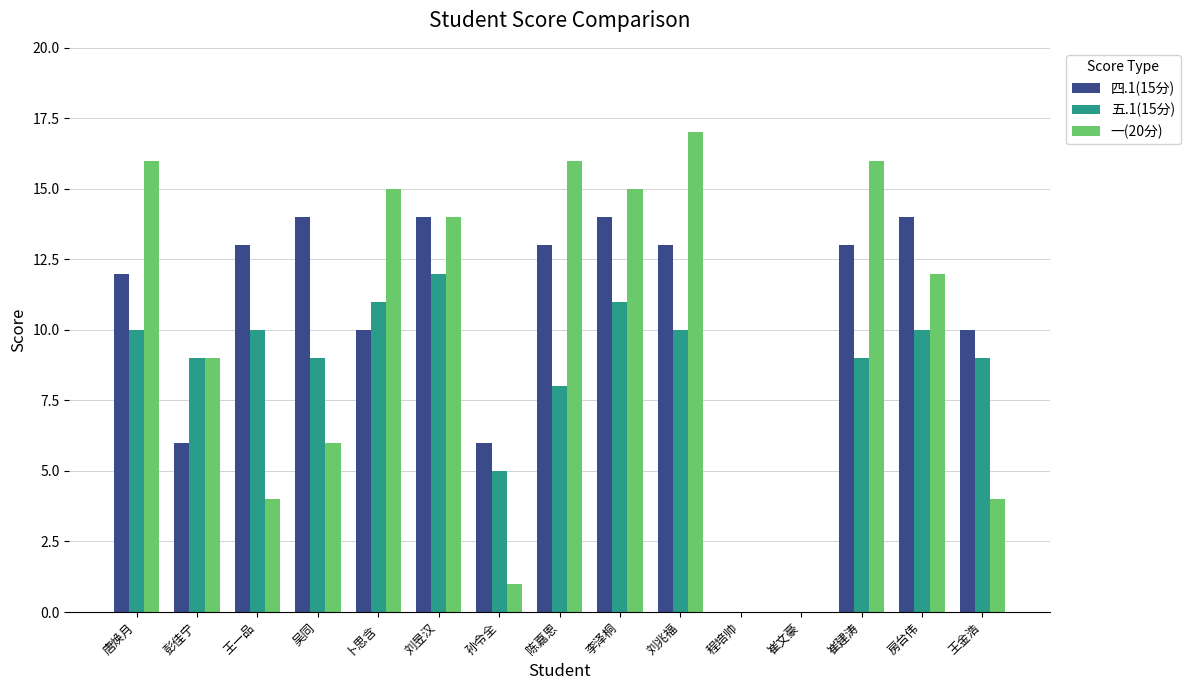

Is the value of 四.1(15分) at 崔建涛 greater than the value of 一(20分) at 王一品?

Yes